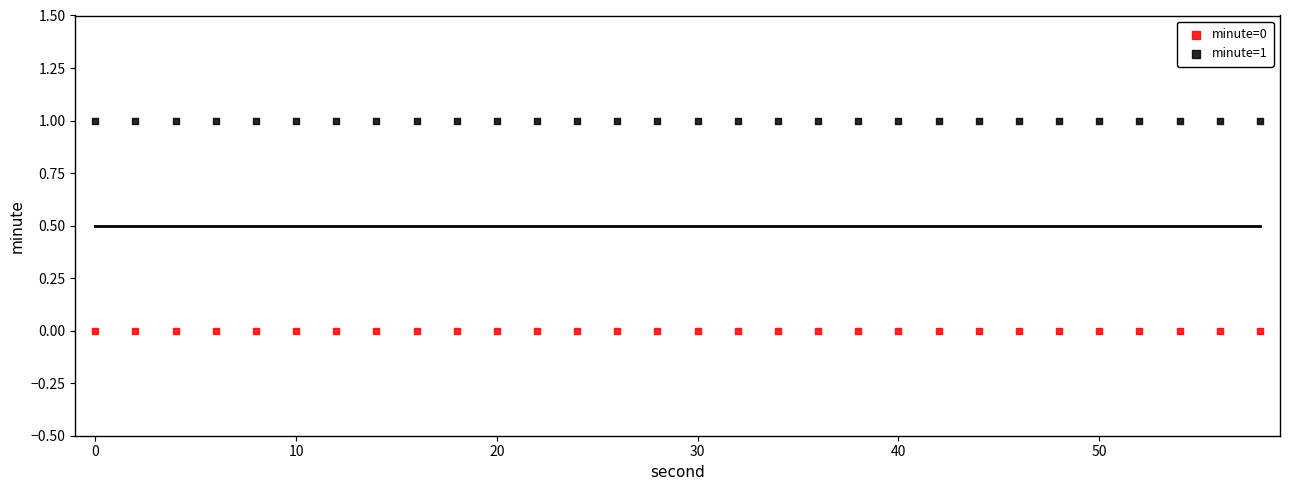

Which series contains the highest Y value?

minute=1